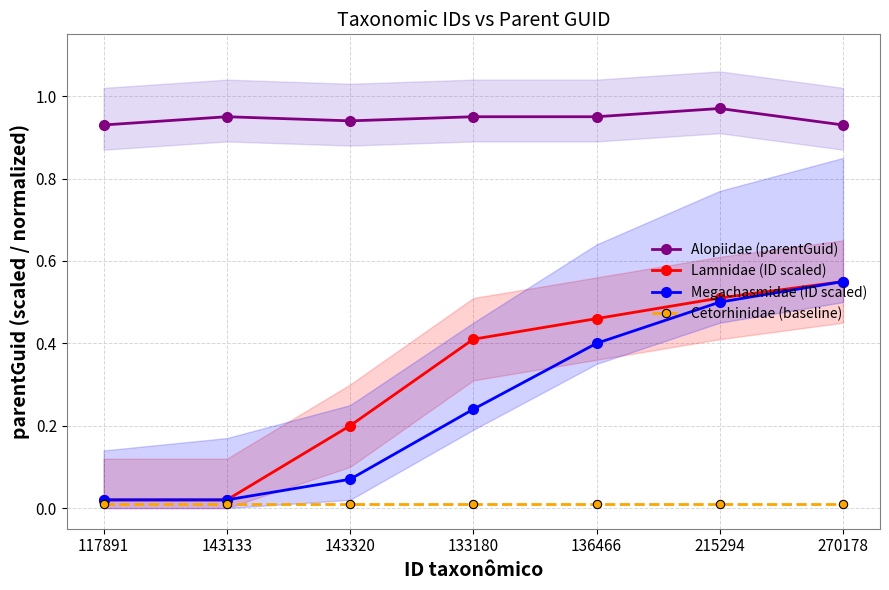

How many data points does each series have?

7